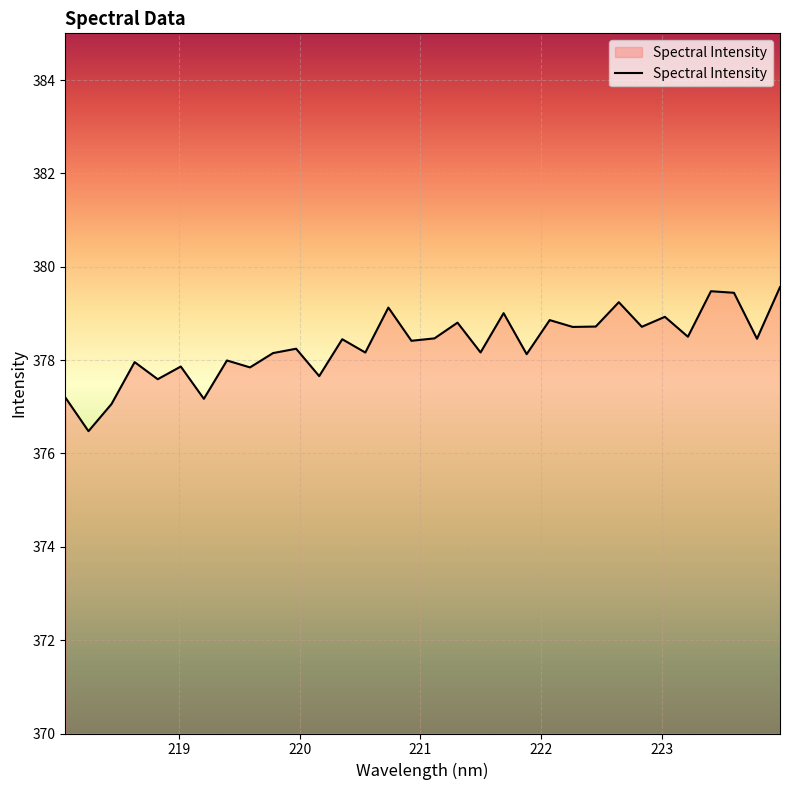

How many interior local valleys (lower than both neighbors) does the data have?

13